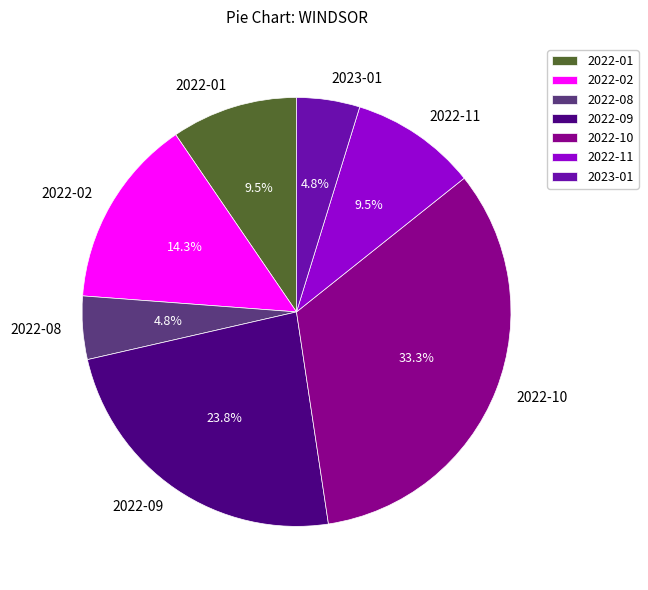

What is the ratio of the value at 2022-09 to the value at 2022-01?

2.5